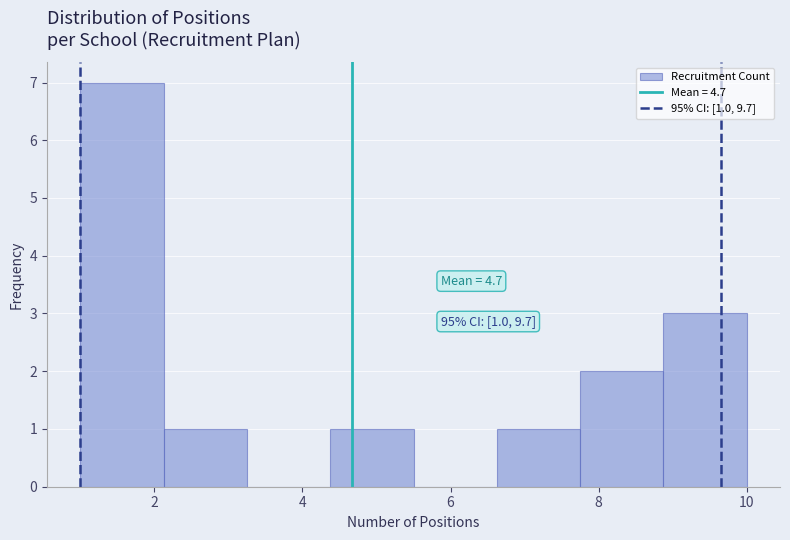

Which range on the x-axis has the tallest bar?

1.0 to 2.2